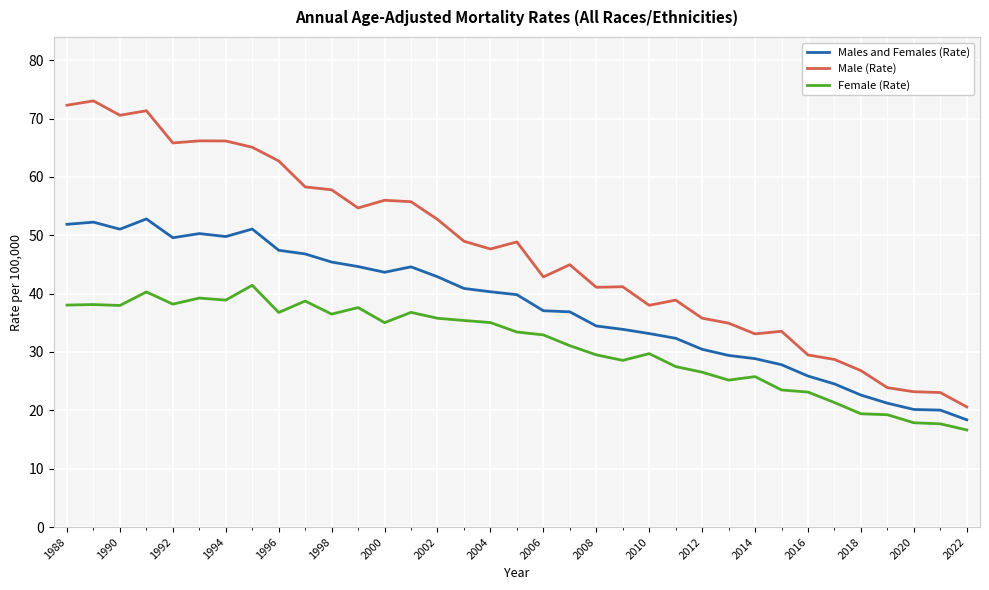

Which series has the largest range (max minus min)?

Male (Rate)